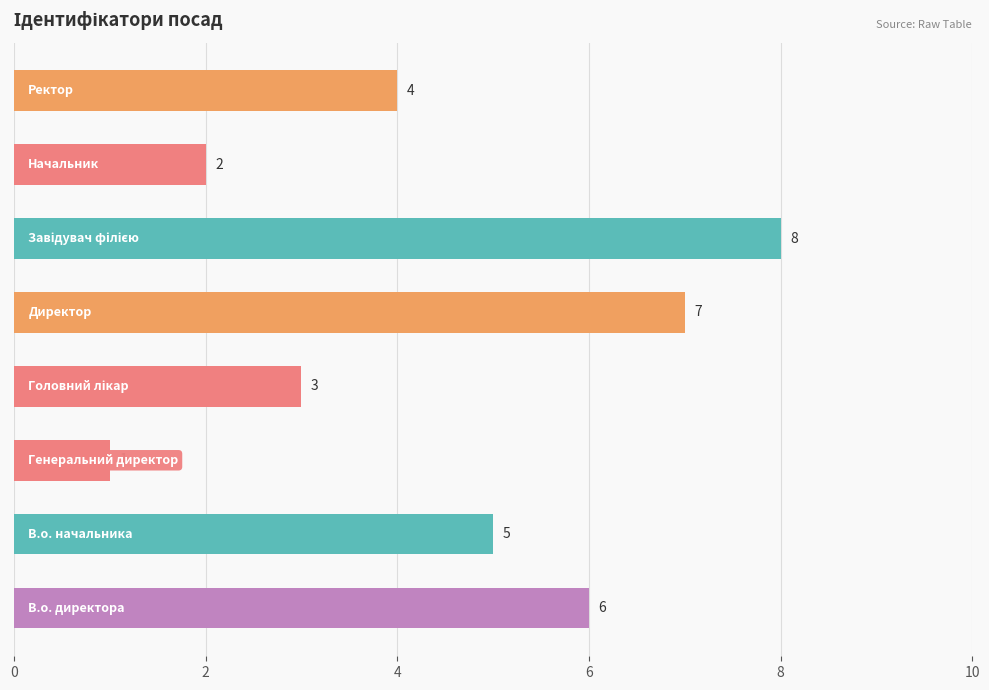

What is the maximum value shown in the chart?

8